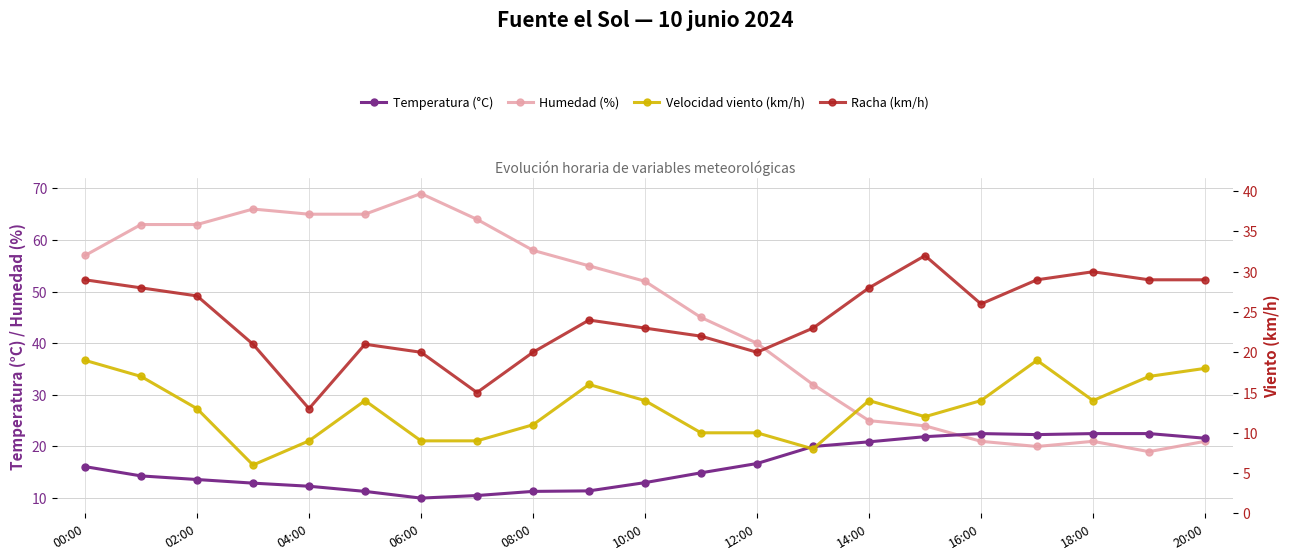

Is it true that Temperatura (°C) equals 4.2 at 12:00?

False